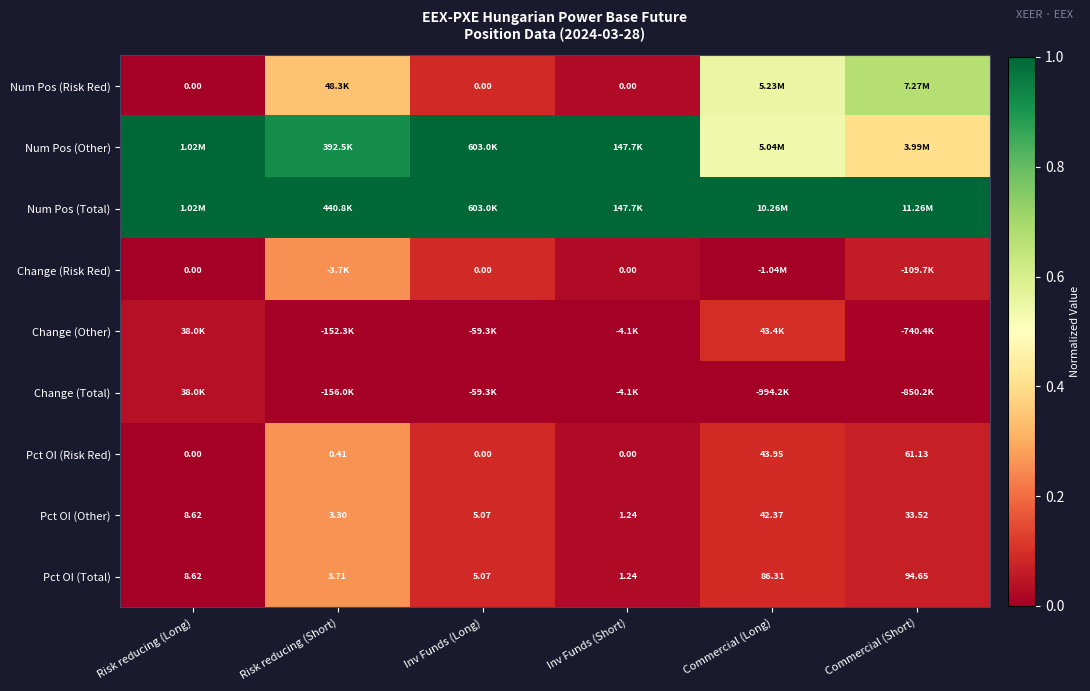

List the labels in order of Pct OI (Other) value, smallest first.

Inv Funds (Short), Risk reducing (Short), Inv Funds (Long), Risk reducing (Long), Commercial (Short), Commercial (Long)